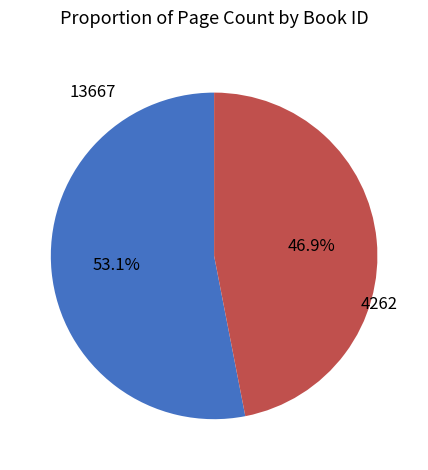

What percentage do 4262 and 13667 together represent?

100.0%